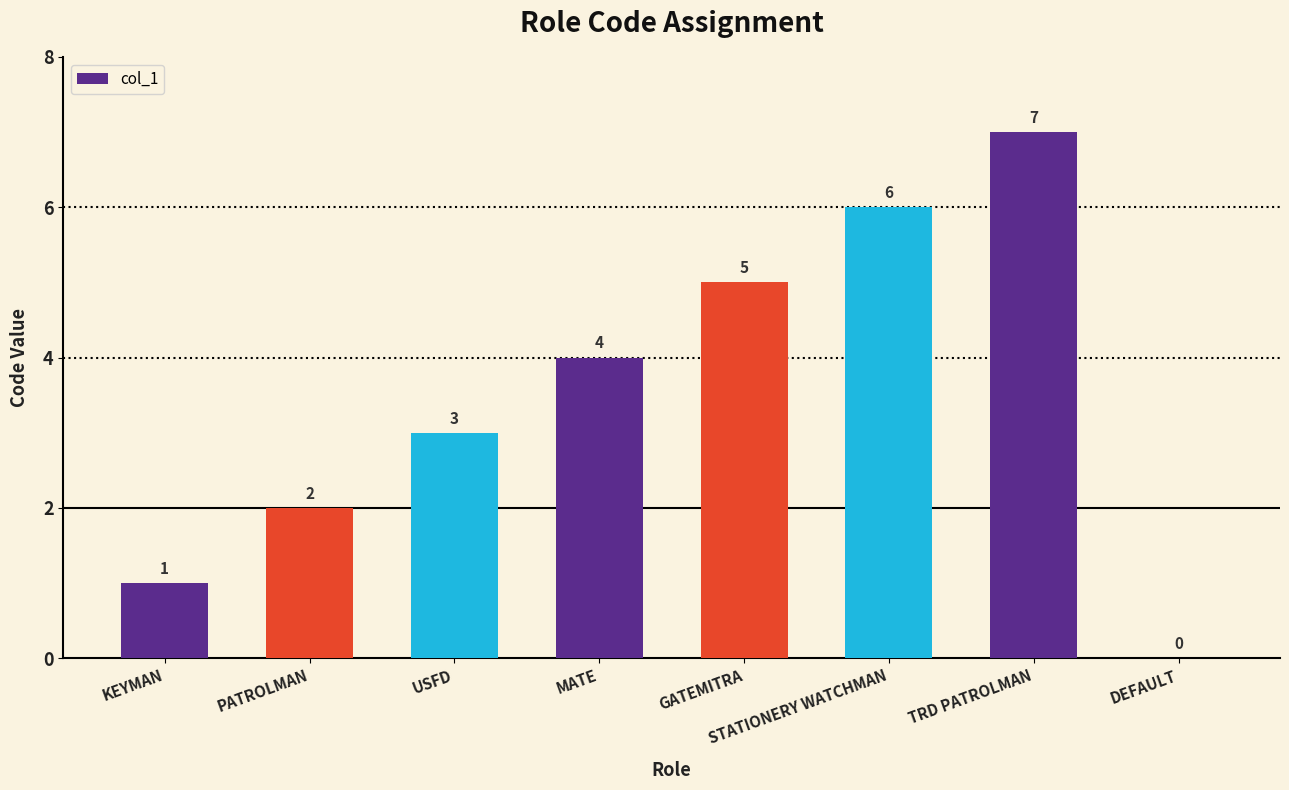

What value does the data have at GATEMITRA?

5